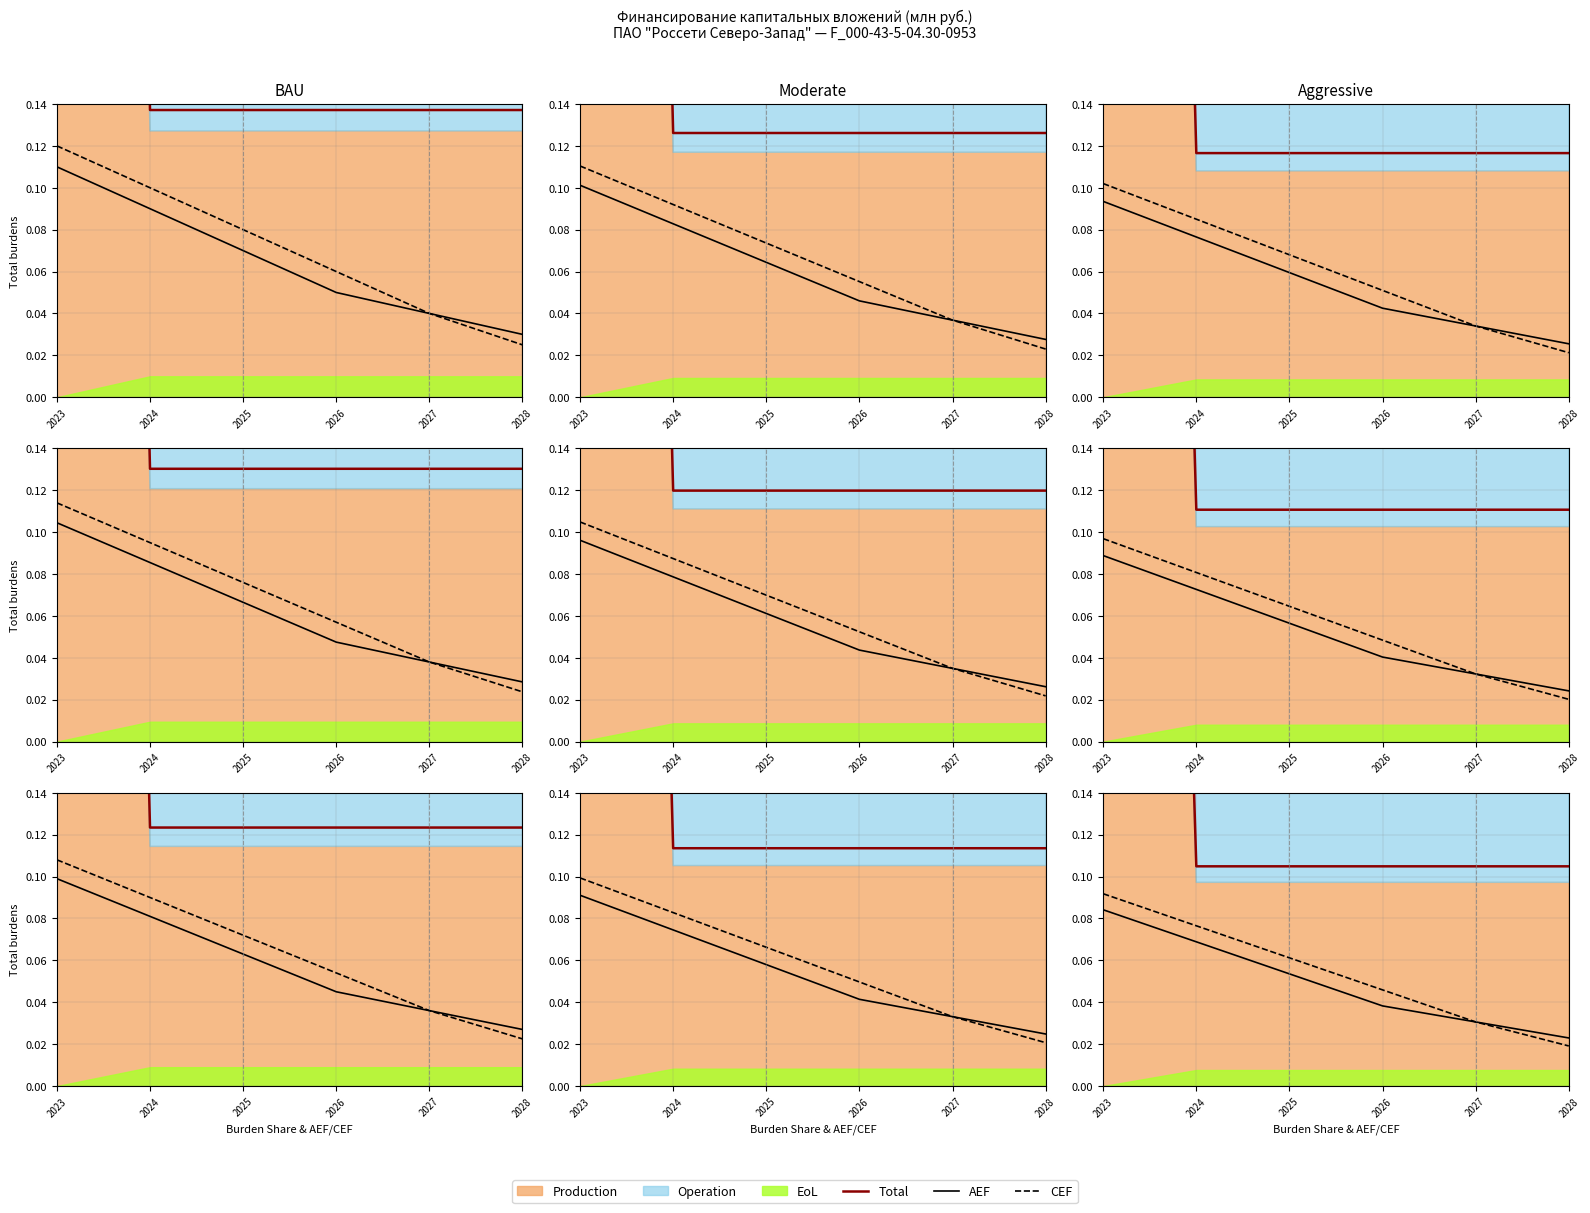

True or false: CEF and AEF intersect in this chart.

False